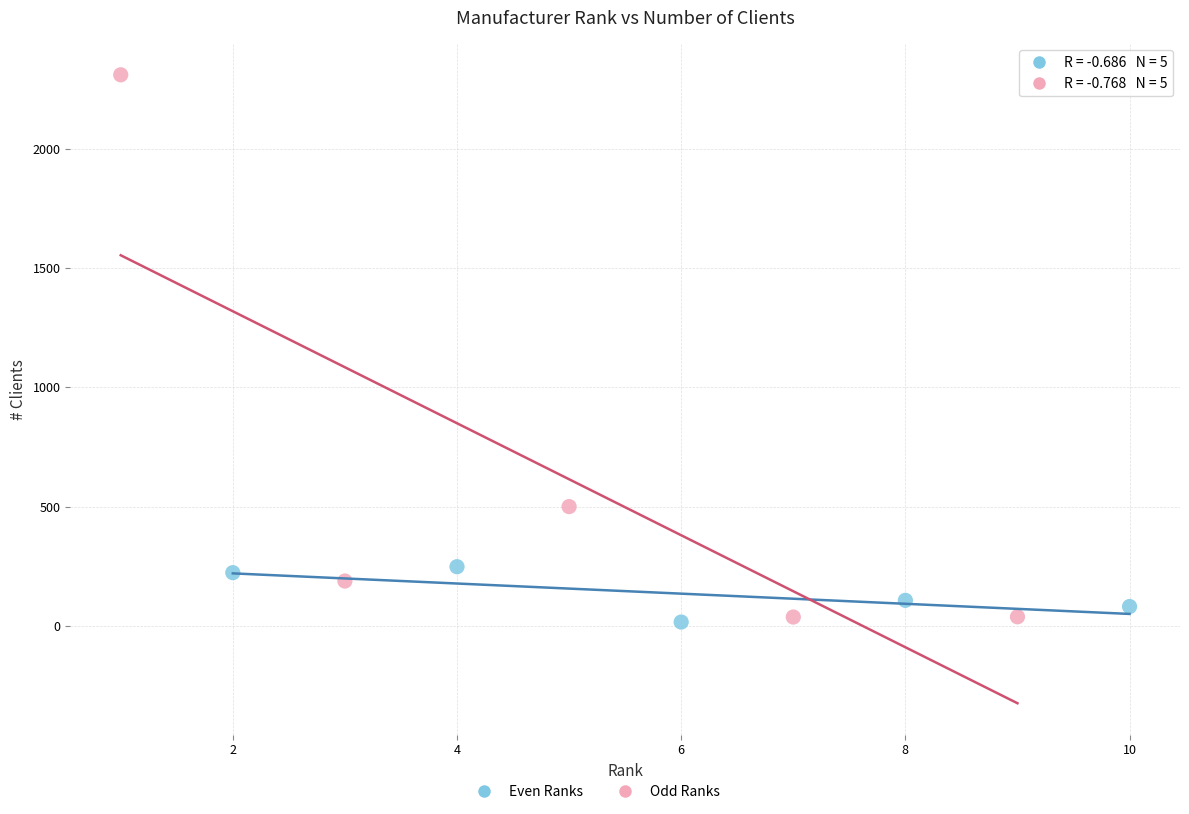

Which series reaches the maximum Y coordinate?

Odd Ranks